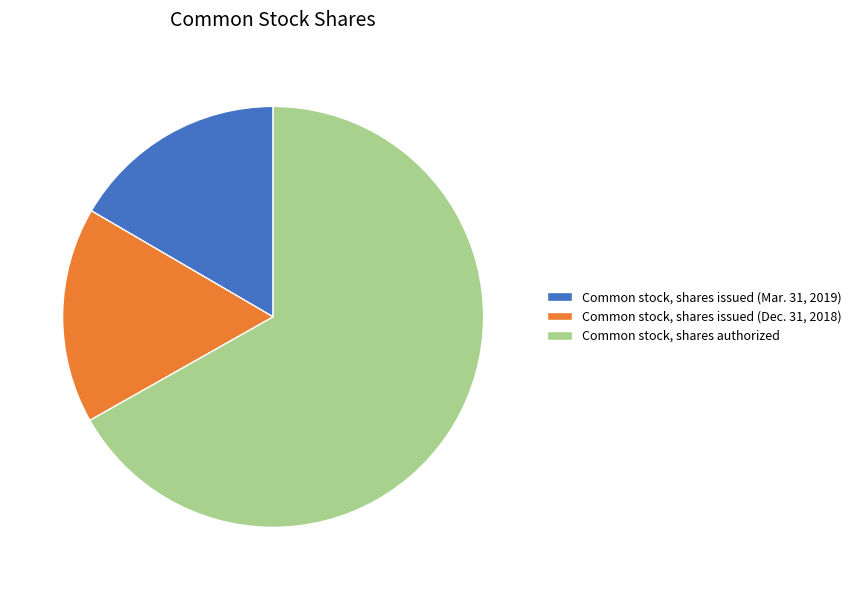

Which slice is the largest?

Common stock, shares authorized